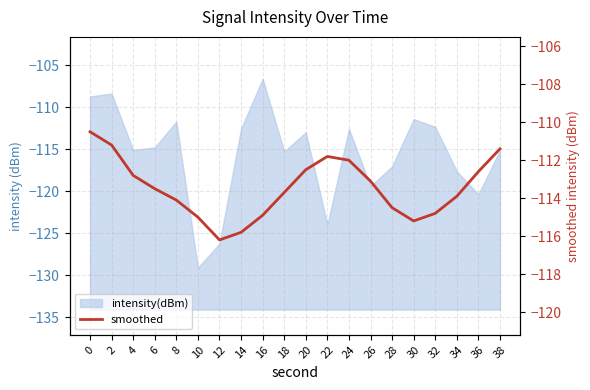

True or false: the data shows -75.9 at 6.

False